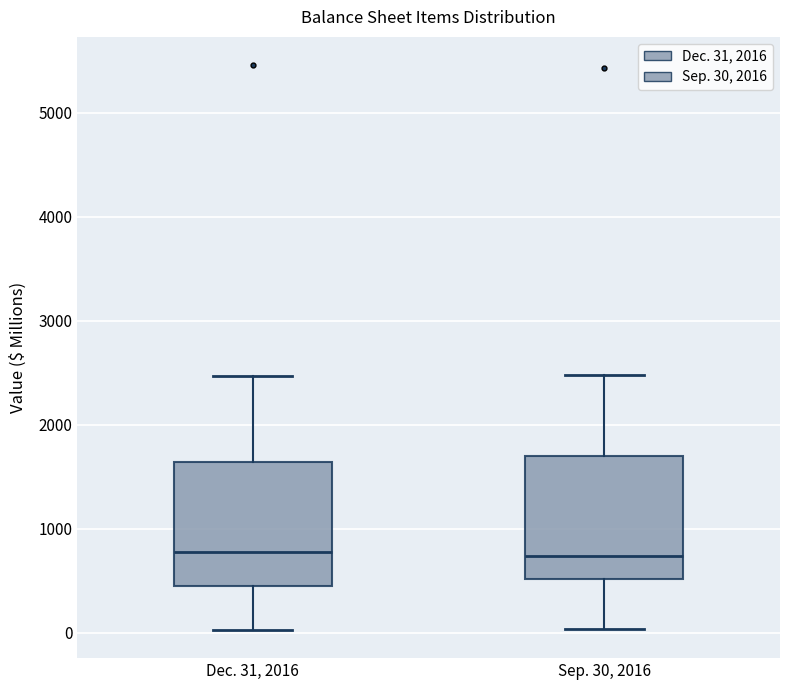

Reading left to right, read every box against the y-axis: the position of its median line, the range the box covers, and the ends of its whiskers. The values are not printed on the chart, so give them approximately, as read against the axis.

Dec. 31, 2016: median 800, box 400 to 1600, whiskers 0 to 2500
Sep. 30, 2016: median 700, box 500 to 1700, whiskers 0 to 2500